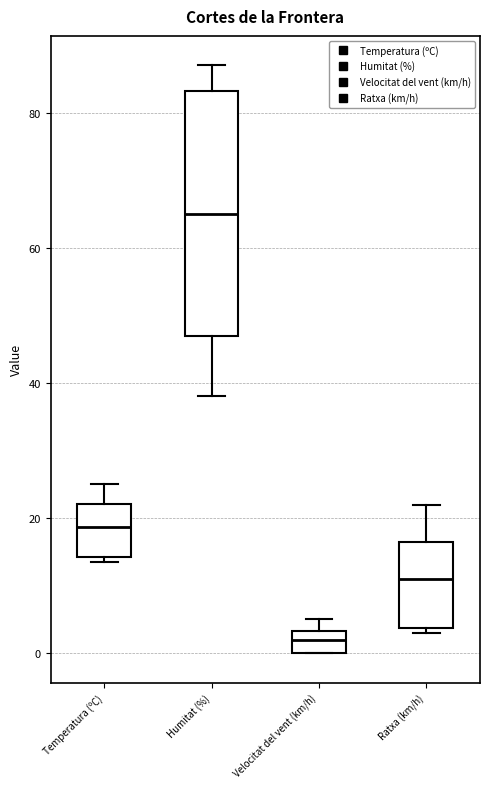

Comparing the boxes themselves (not the whiskers), which one is the tallest?

Humitat (%)